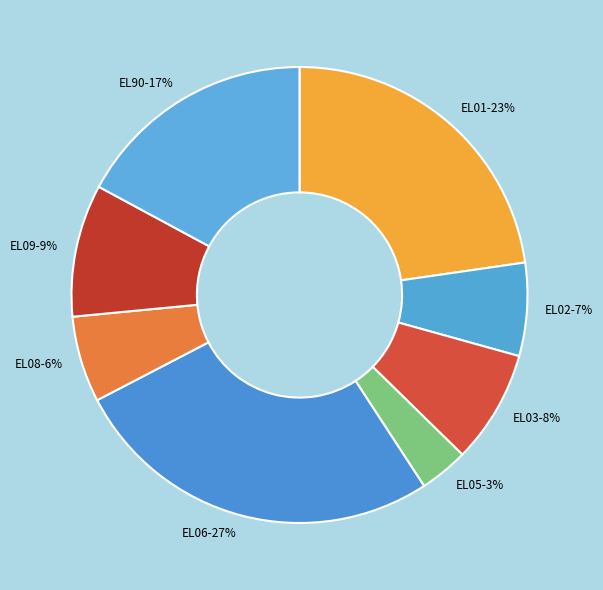

Is there a majority slice in this chart?

No